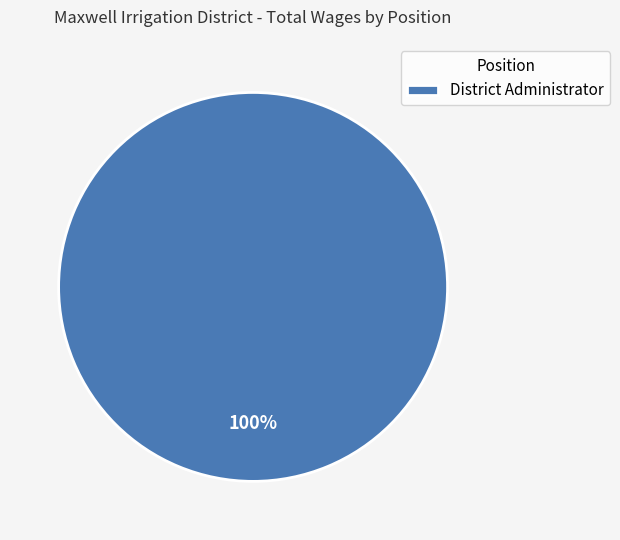

To the nearest percent, what percentage of the pie is District Administrator?

100%